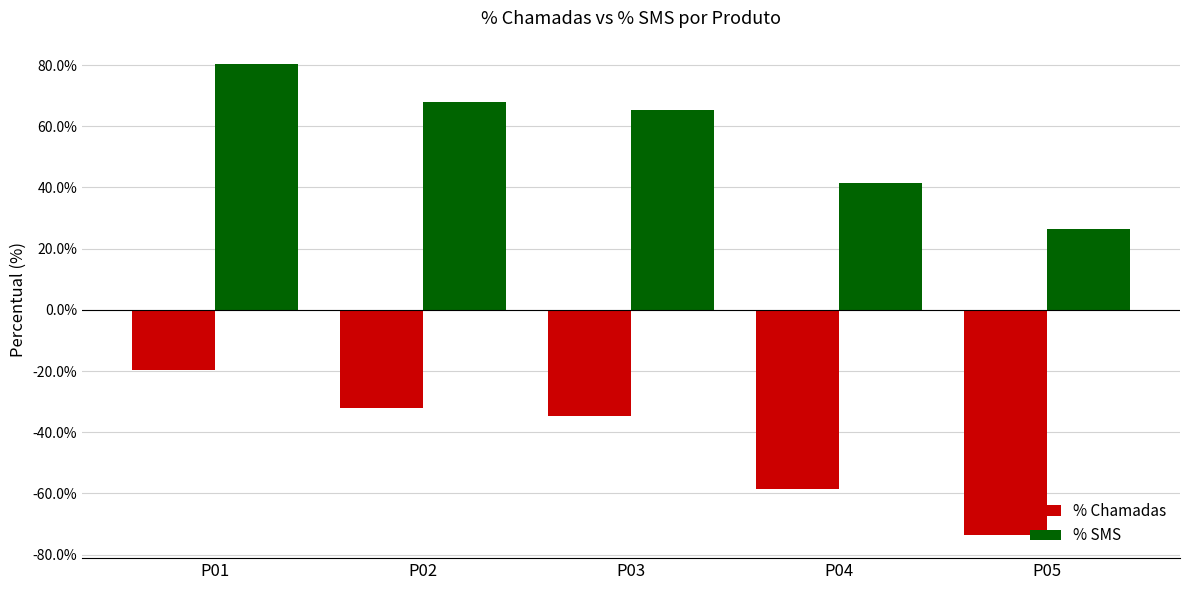

How many bars are there in total?

10